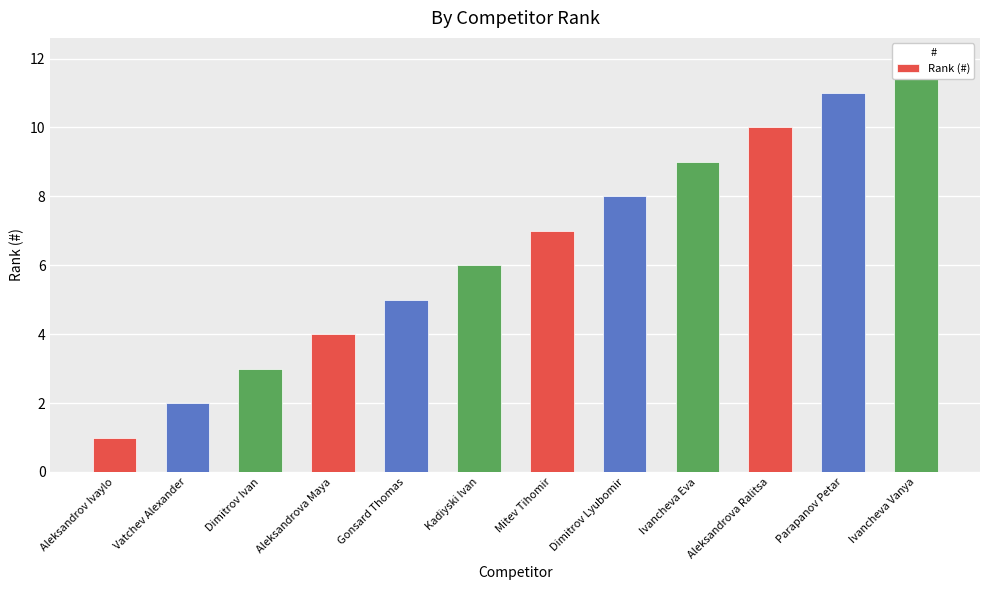

Does the chart contain stacked bars?

No